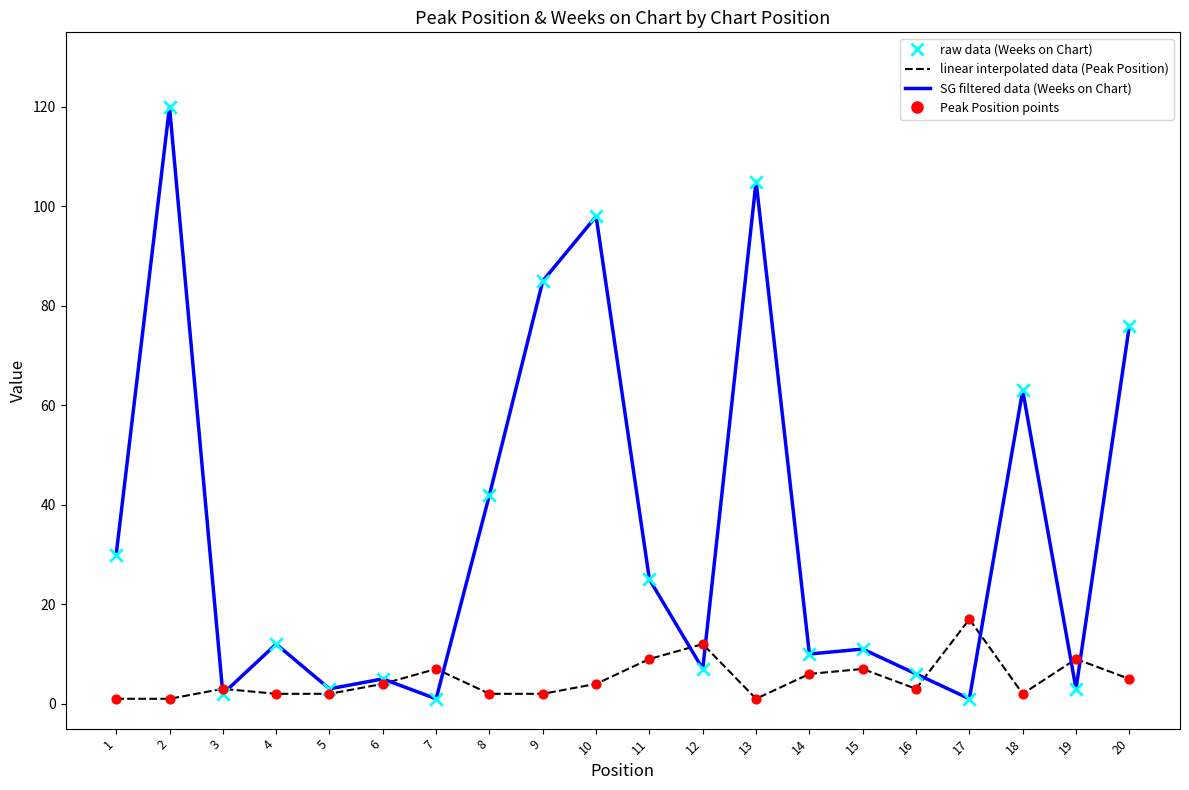

What is the maximum value shown in the chart?

120